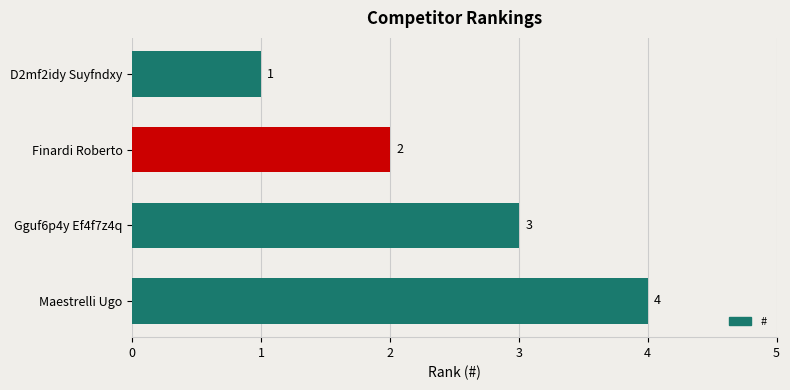

Which label corresponds to the largest value in the chart?

Maestrelli Ugo